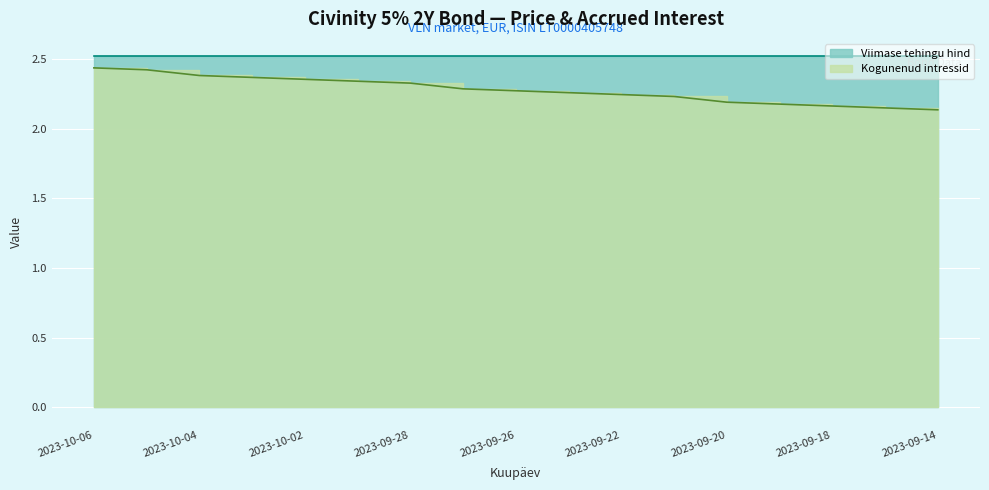

List the labels in order of value, largest first.

2023-10-06, 2023-10-05, 2023-10-04, 2023-10-03, 2023-10-02, 2023-09-29, 2023-09-28, 2023-09-27, 2023-09-26, 2023-09-25, 2023-09-22, 2023-09-21, 2023-09-20, 2023-09-19, 2023-09-18, 2023-09-15, 2023-09-14